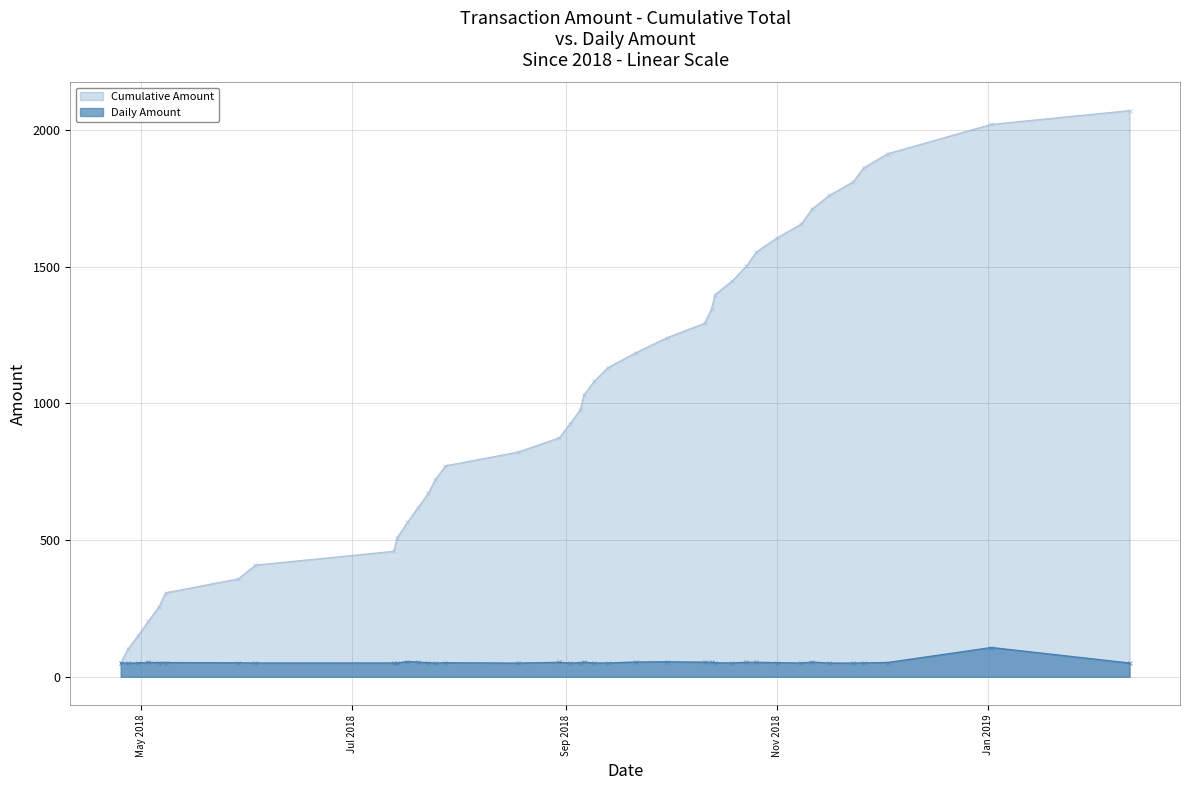

Which series has the widest spread of values?

Cumulative Amount